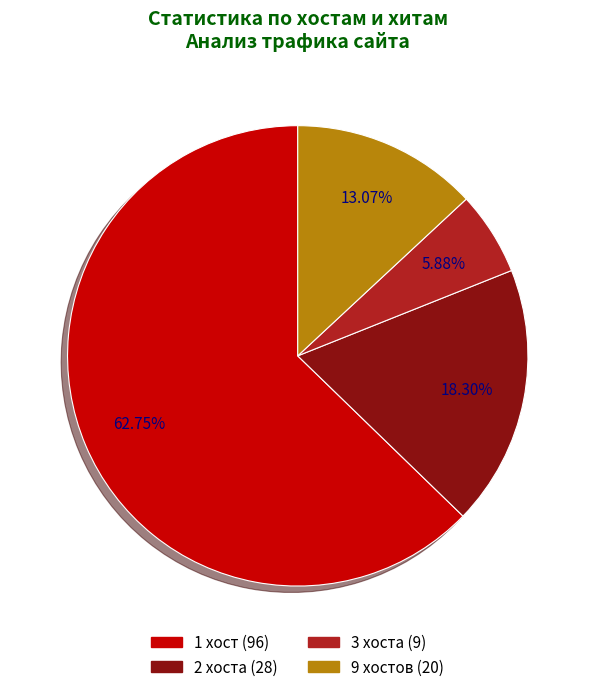

Is there any slice that represents more than half of the pie?

Yes